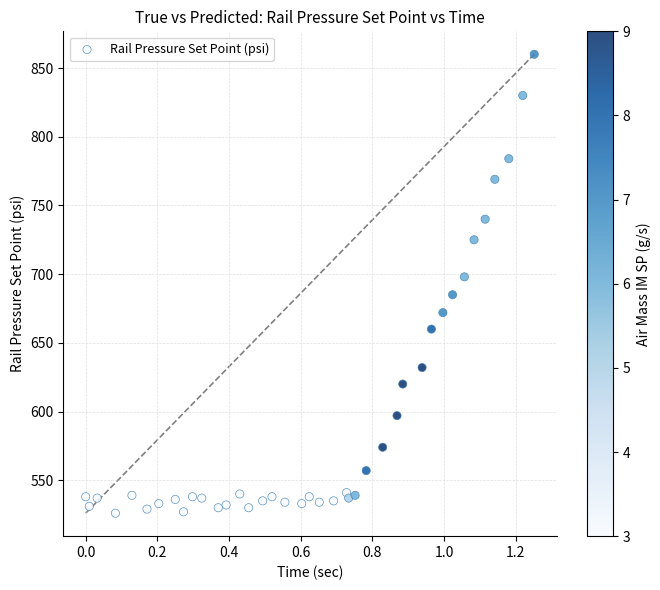

What is the range of Y values (max minus min)?

334